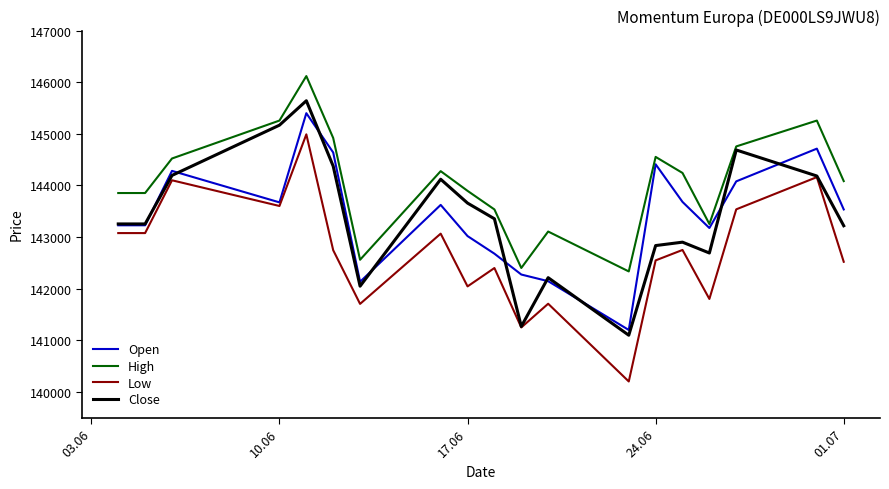

How many distinct data groups are displayed?

4